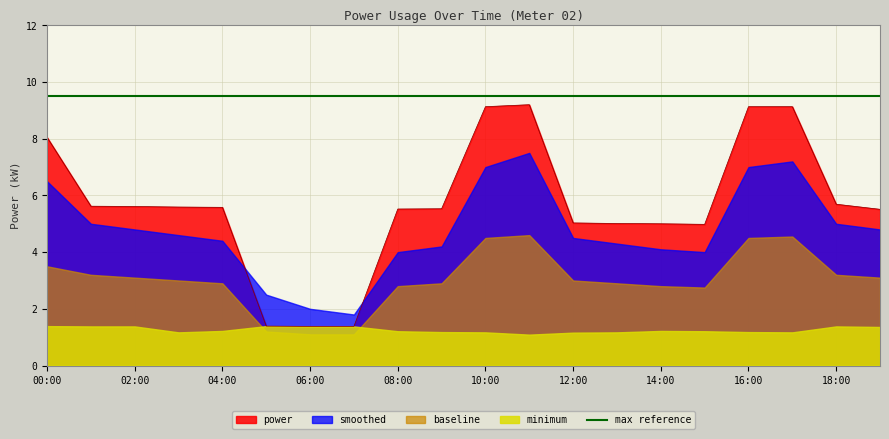

The value of smoothed at 14:00 is 6.3. True or false?

False